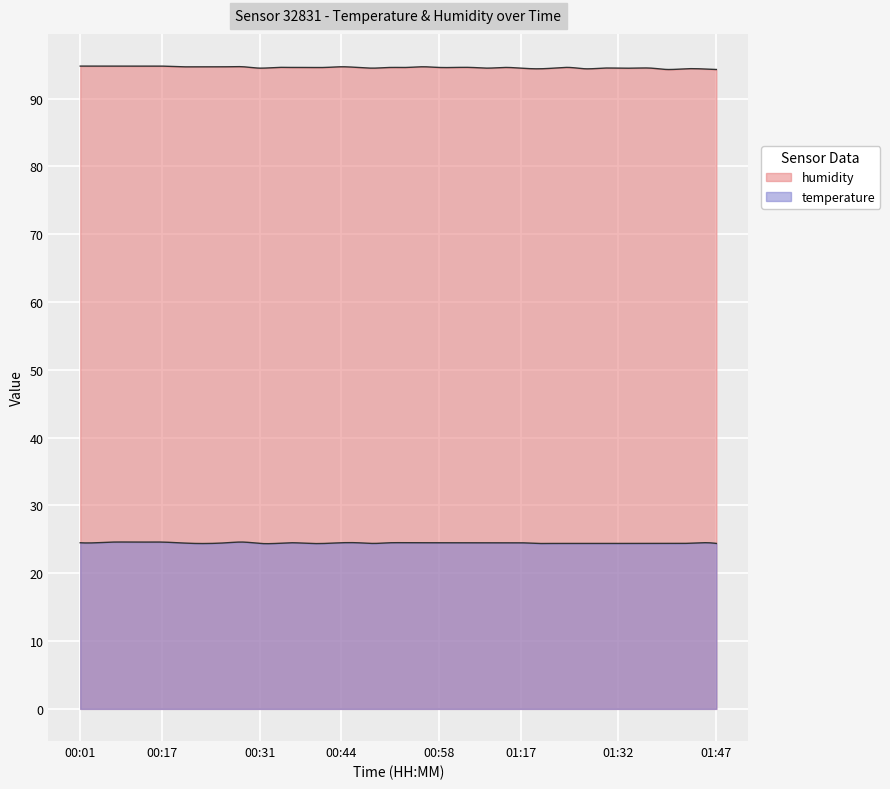

At which category is the sum across all series the highest?

00:05